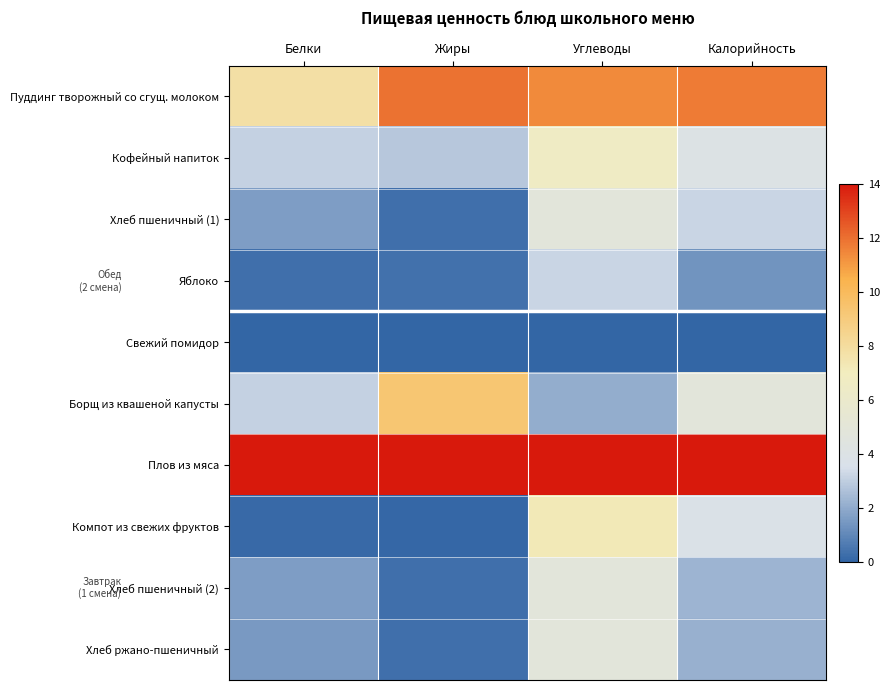

Between Калорийность and Жиры, which is larger?

Жиры